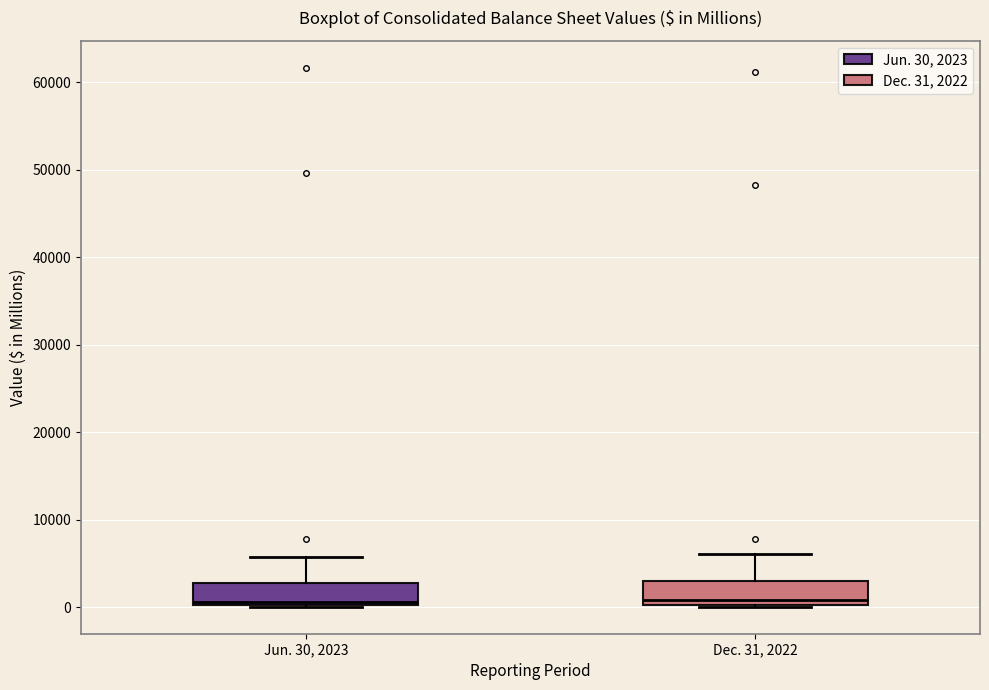

Reading left to right, transcribe this box plot: for each box, give where its median line is, the range the box spans, and where its two whiskers end, as read against the y-axis. The values are not printed on the chart, so give them approximately, as read against the axis.

Jun. 30, 2023: median 1000, box 0 to 3000, whiskers 0 to 6000
Dec. 31, 2022: median 1000, box 0 to 3000, whiskers 0 to 6000